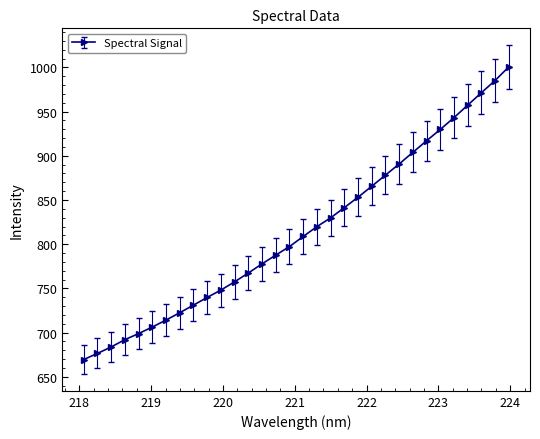

What is the minimum value shown in the chart?

669.5